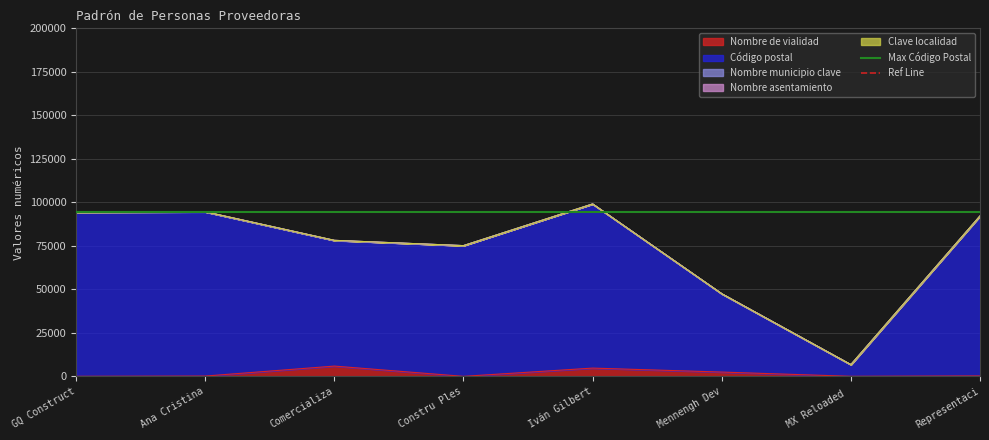

How many lines are shown in the chart?

2